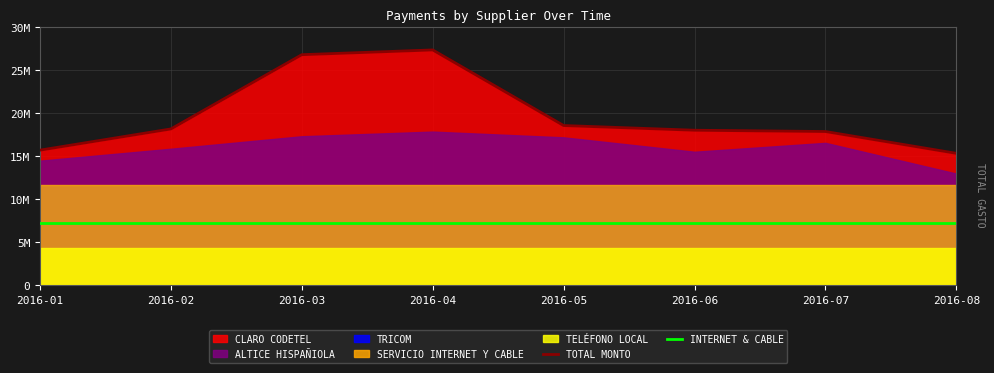

What is the difference between the highest and lowest values at 2016-01?

8445864.8